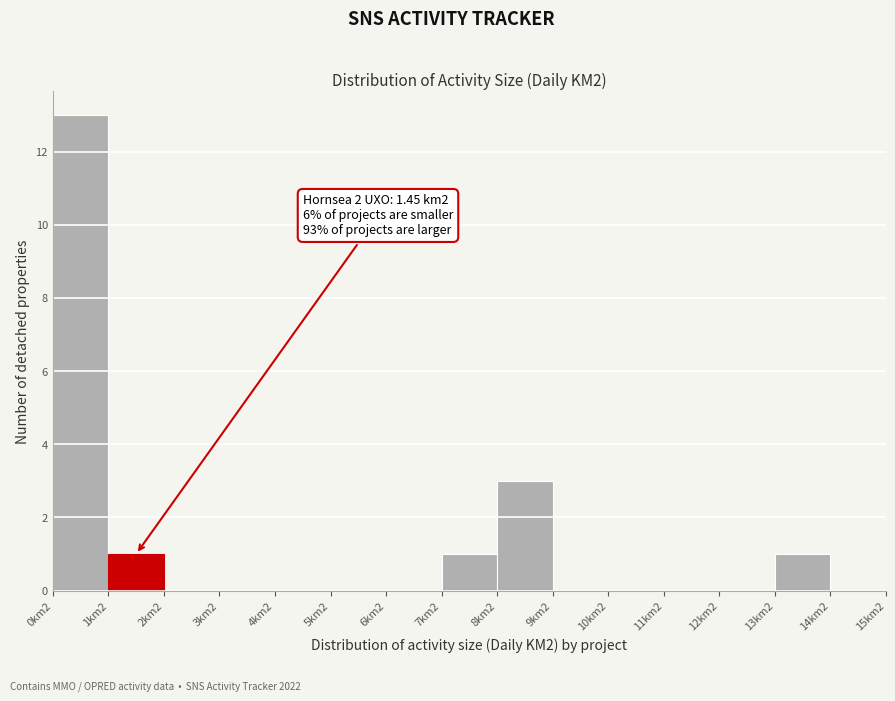

Reading left to right, transcribe all the data shown in this chart.

0km2=13	1km2=1	2km2=0	3km2=0	4km2=0	5km2=0	6km2=0	7km2=1	8km2=3	9km2=0	10km2=0	11km2=0	12km2=0	13km2=1	14km2=0